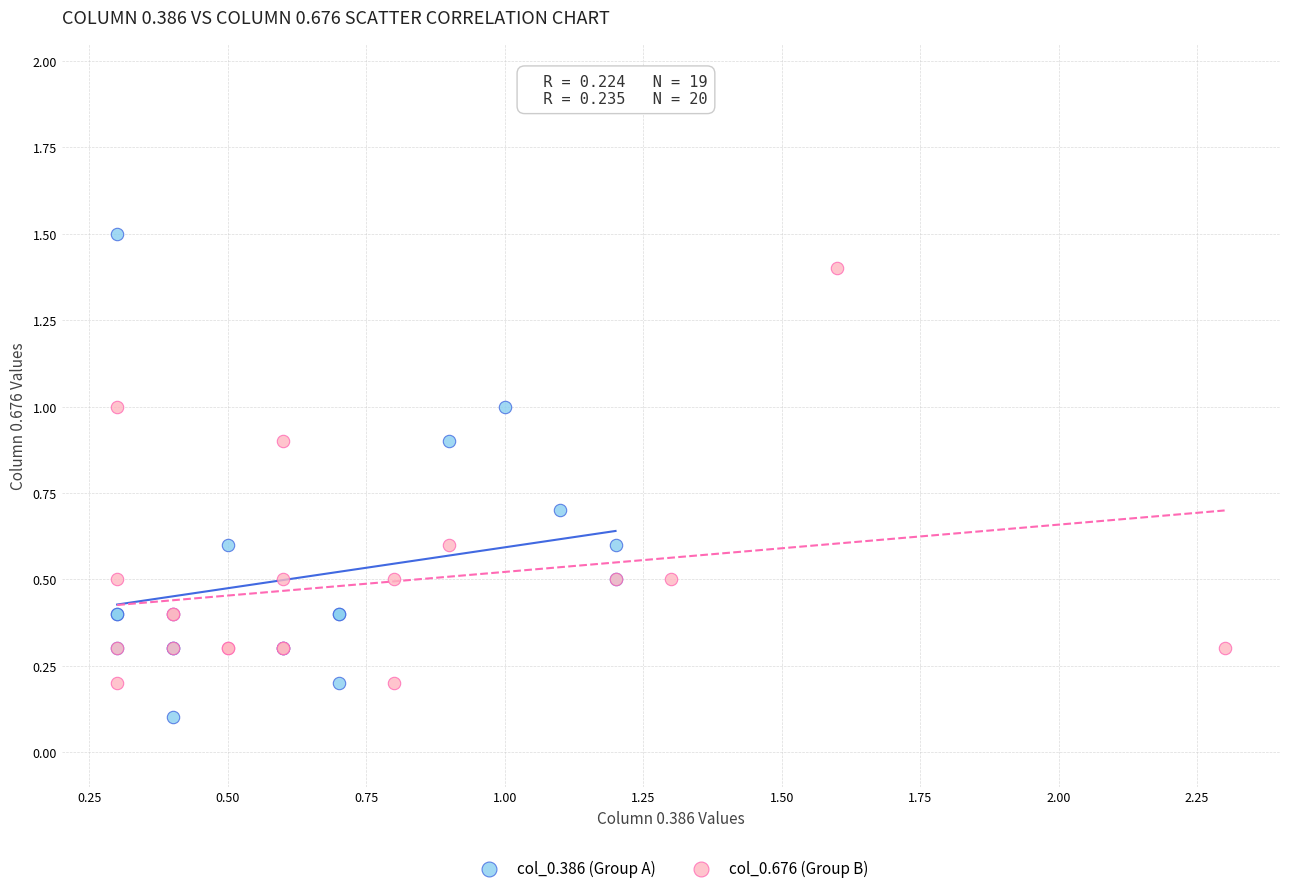

Which series reaches the maximum Y coordinate?

col_0.386 (Group A)